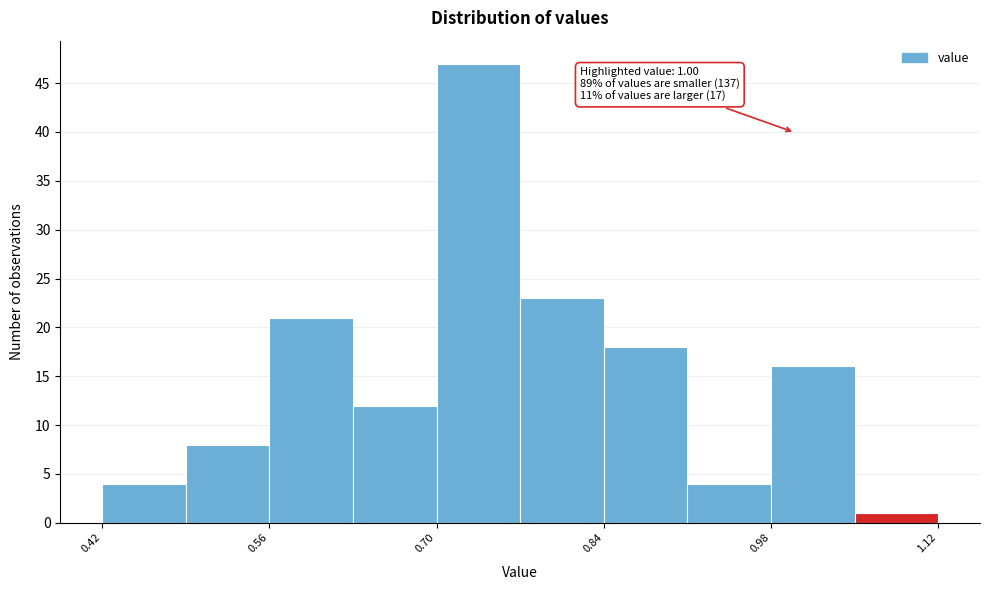

Read against the x-axis, roughly where is the centre of the tallest bar?

0.74